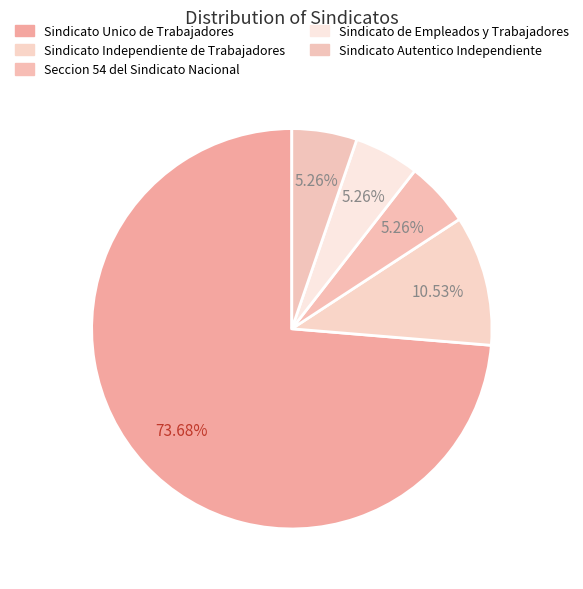

The Sindicato de Empleados y Trabajadores slice represents 5% of the pie. True or false?

True